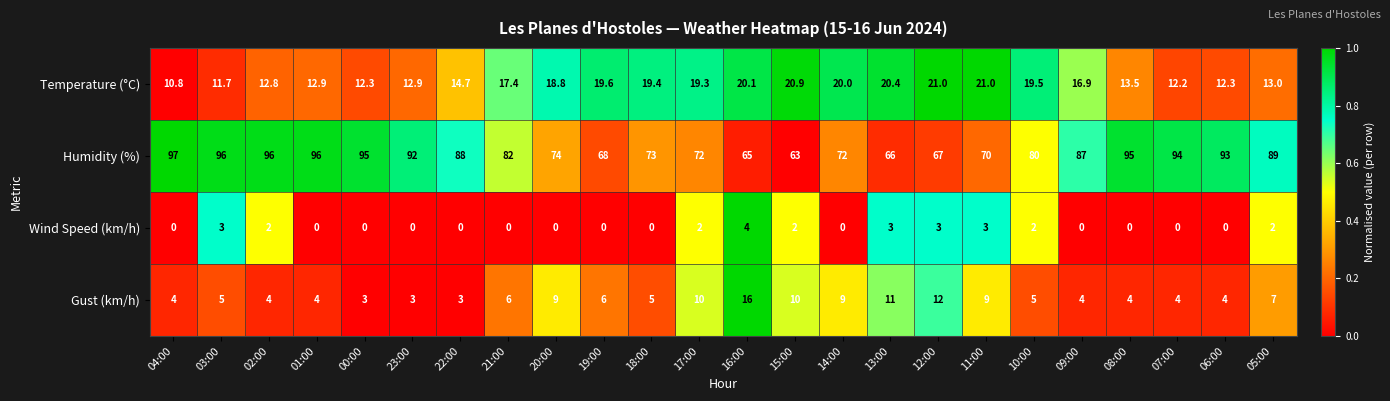

At which category is the sum across all series the highest?

03:00